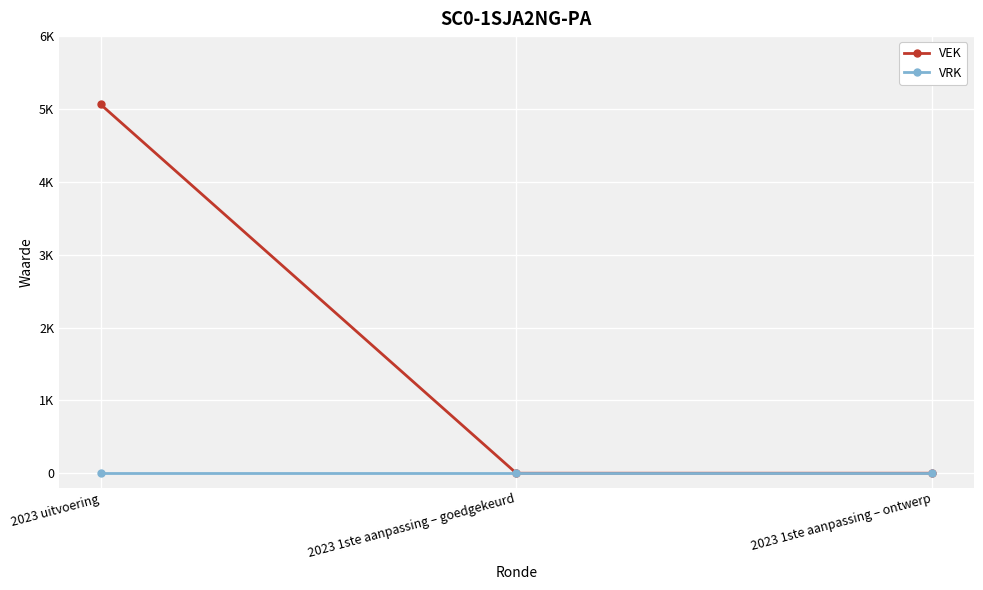

List the series in order of their overall mean, lowest first.

VRK, VEK